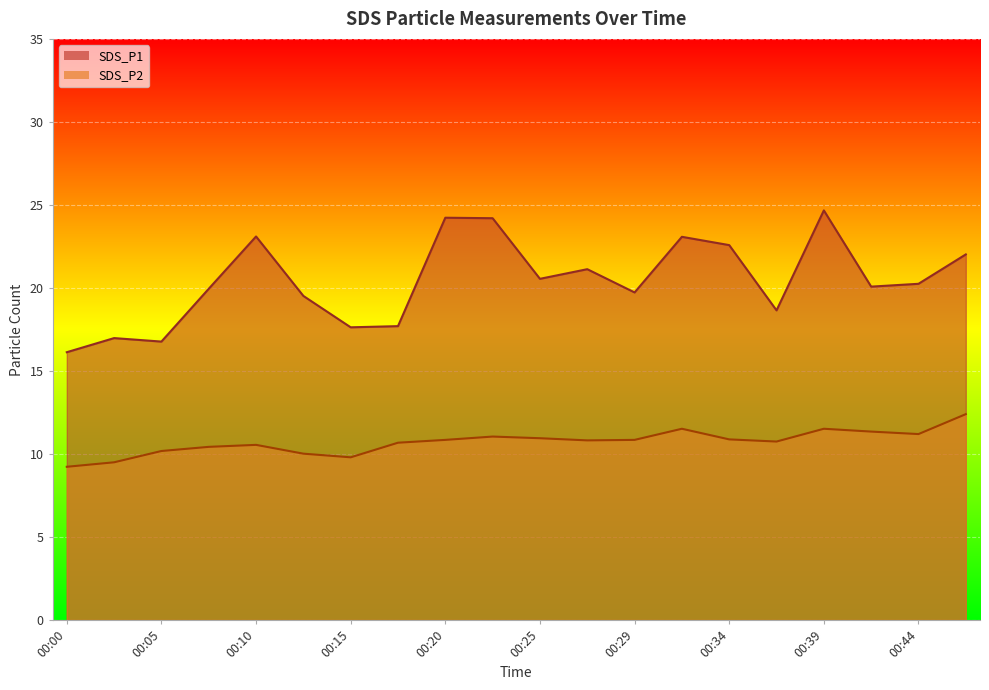

What are all the series names shown in the legend?

SDS_P1, SDS_P2